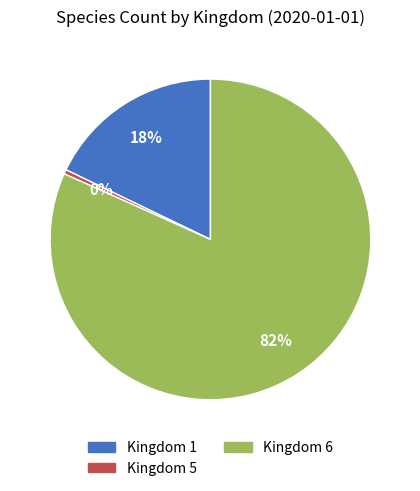

To the nearest percent, what portion does Kingdom 1 represent?

18%